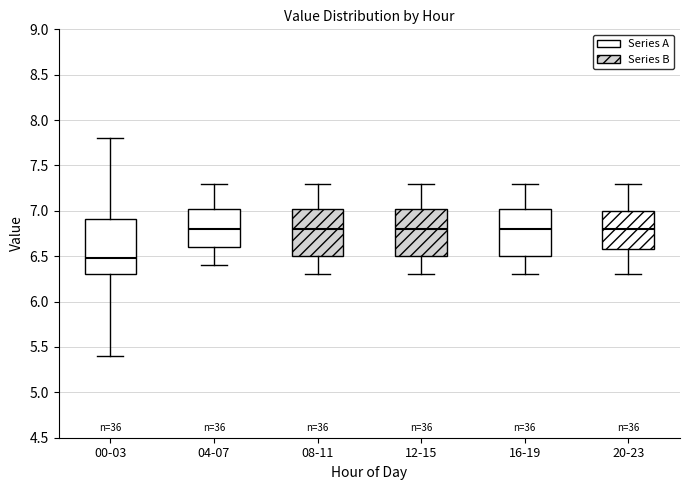

Reading left to right, transcribe this box plot: for each box, give where its median line is, the range the box spans, and where its two whiskers end, as read against the y-axis. The values are not printed on the chart, so give them approximately, as read against the axis.

00-03: median 6.50, box 6.30 to 6.90, whiskers 5.40 to 7.80
04-07: median 6.80, box 6.60 to 7.05, whiskers 6.40 to 7.30
08-11: median 6.80, box 6.50 to 7.05, whiskers 6.30 to 7.30
12-15: median 6.80, box 6.50 to 7.05, whiskers 6.30 to 7.30
16-19: median 6.80, box 6.50 to 7.05, whiskers 6.30 to 7.30
20-23: median 6.80, box 6.60 to 7.00, whiskers 6.30 to 7.30